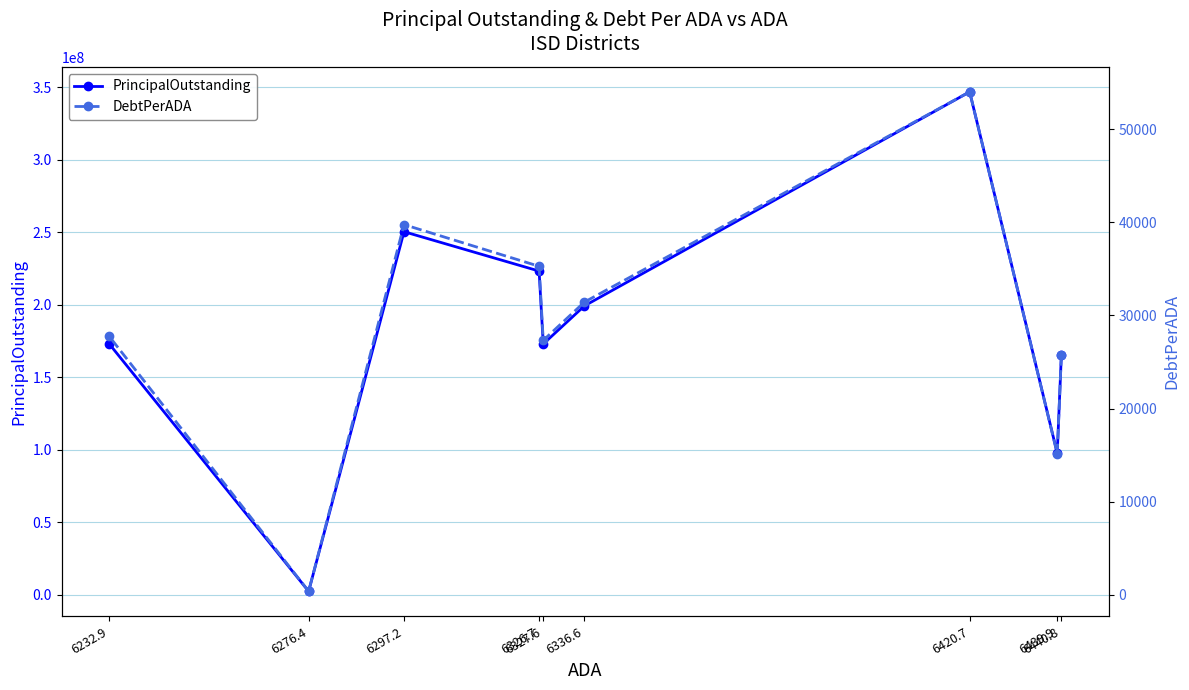

Reading left to right, what are all the values shown in this chart?

PrincipalOutstanding: 6440.8=165607082.8	6439.9=97570000.0	6420.7=346855000.0	6336.6=199219950.9	6327.6=172935000.0	6326.7=223230000.0	6297.2=250384782.1	6276.4=2355000.0	6232.9=172992004.9
DebtPerADA: 6440.8=25712.4	6439.9=15151.0	6420.7=54021.0	6336.6=31439.4	6327.6=27330.1	6326.7=35283.6	6297.2=39761.0	6276.4=375.2	6232.9=27754.7